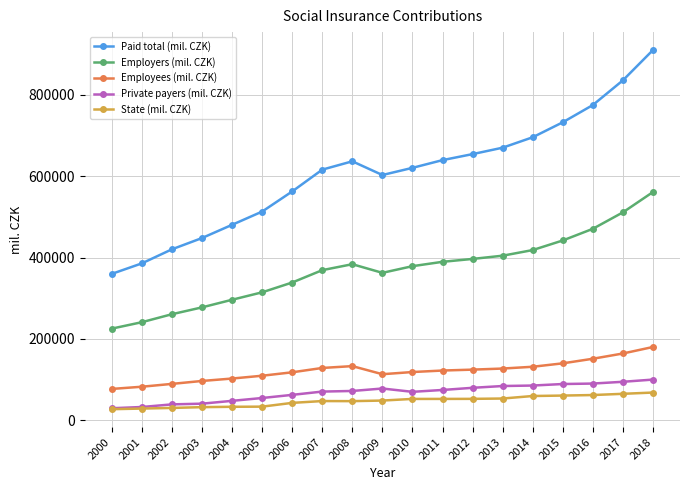

Which series has the largest total across all categories?

Paid total (mil. CZK)